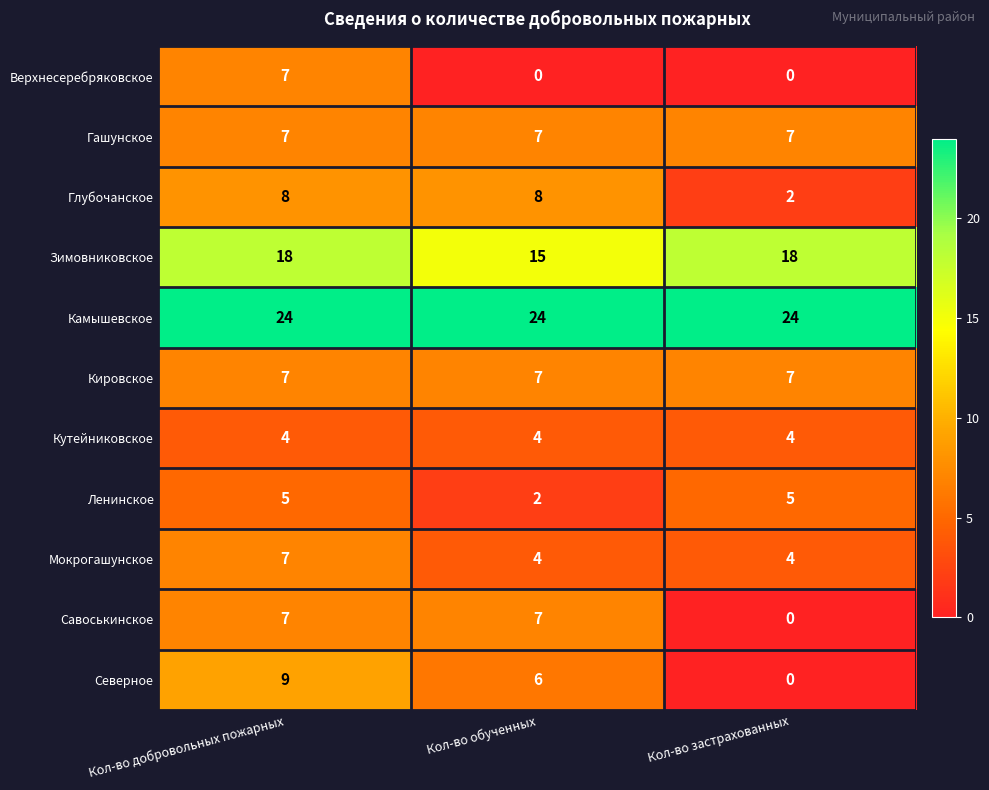

The value of Мокрогашунское at Кол-во обученных is 4. True or false?

True